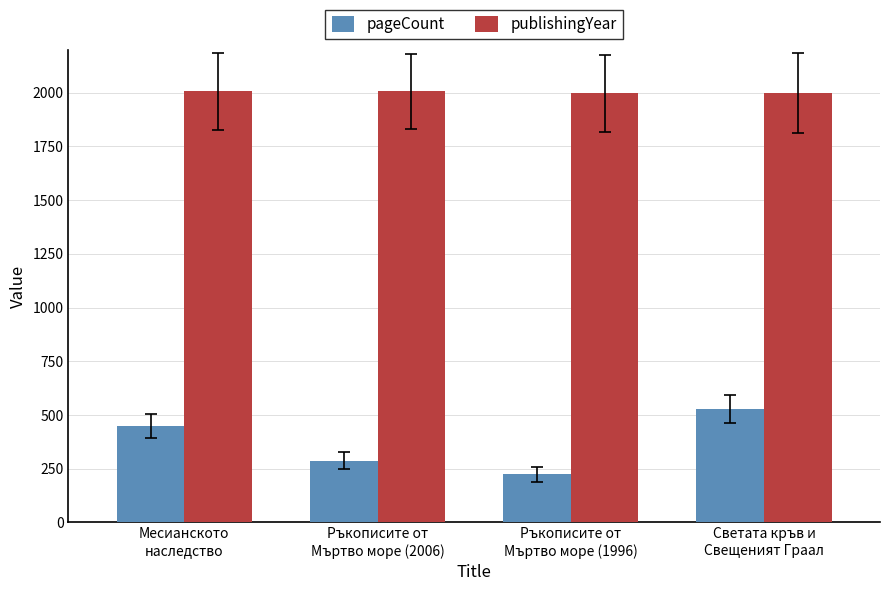

List the series in order of their peak value, highest first.

publishingYear, pageCount